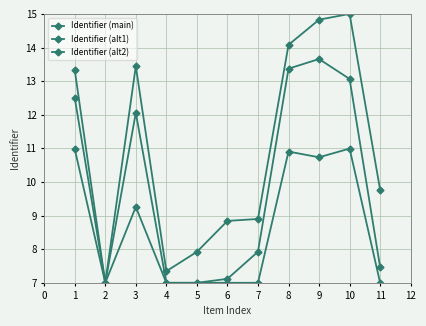

How many lines are shown in the chart?

3